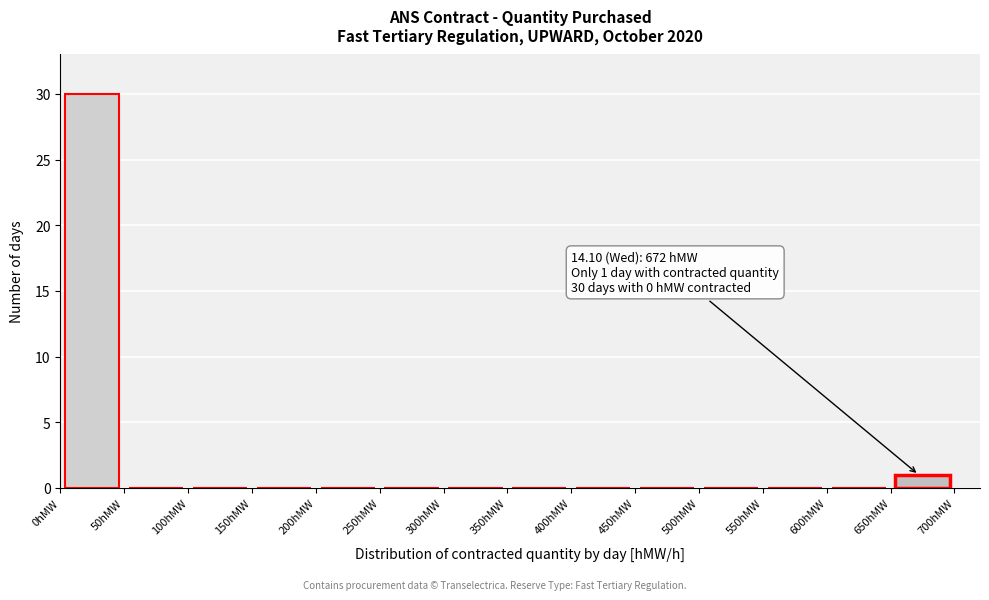

Which range on the x-axis has the tallest bar?

0 to 50